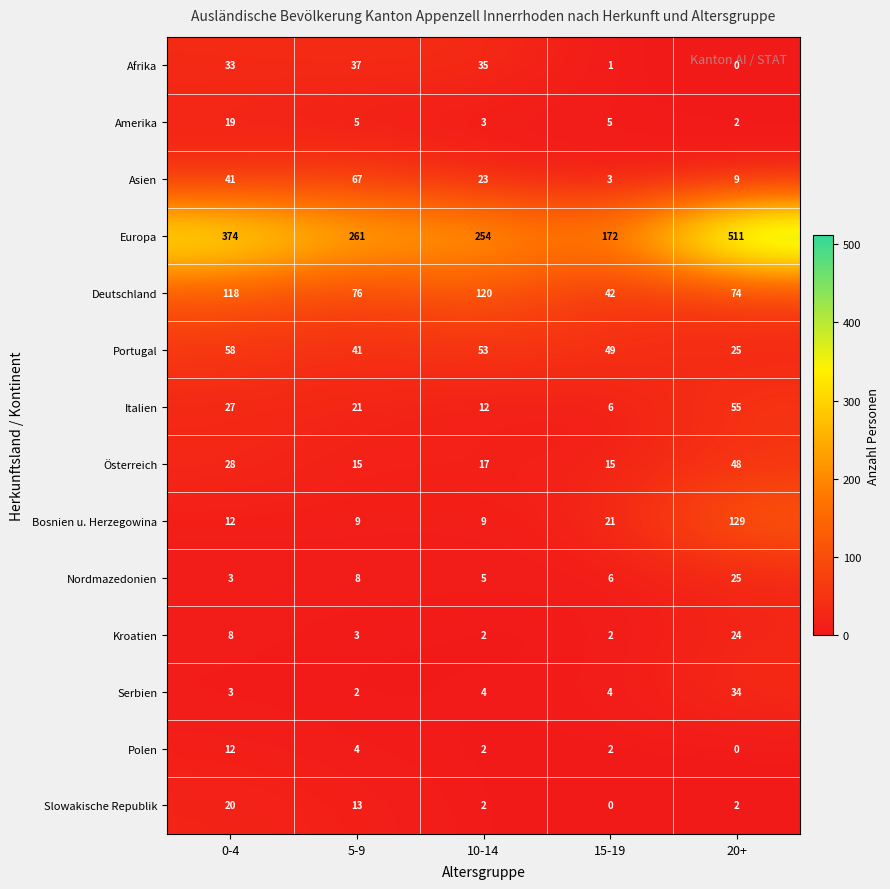

What is the difference between the highest and lowest values at 0-4?

371